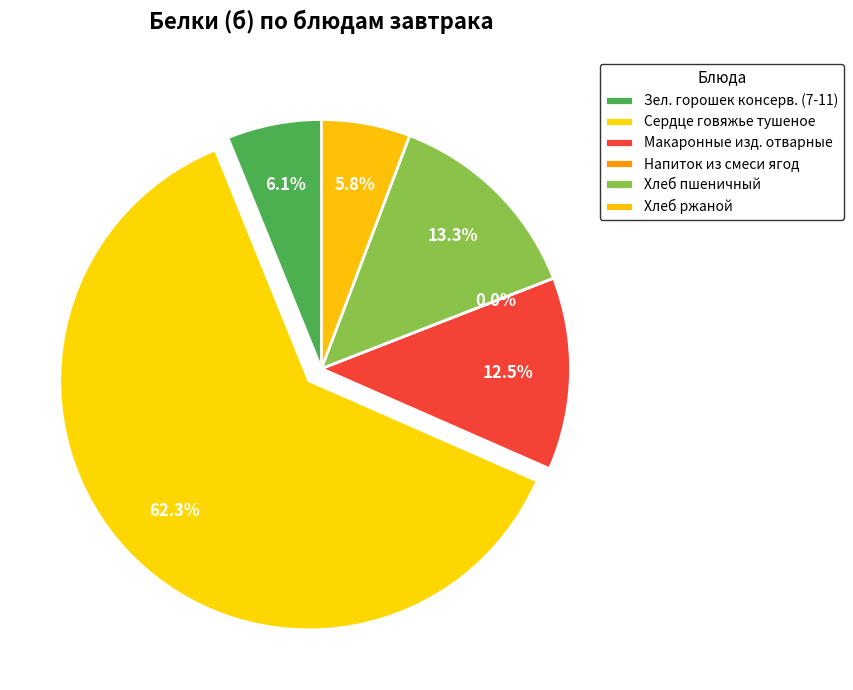

Is it true that Макаронные изд. отварные is 12% of the pie?

True